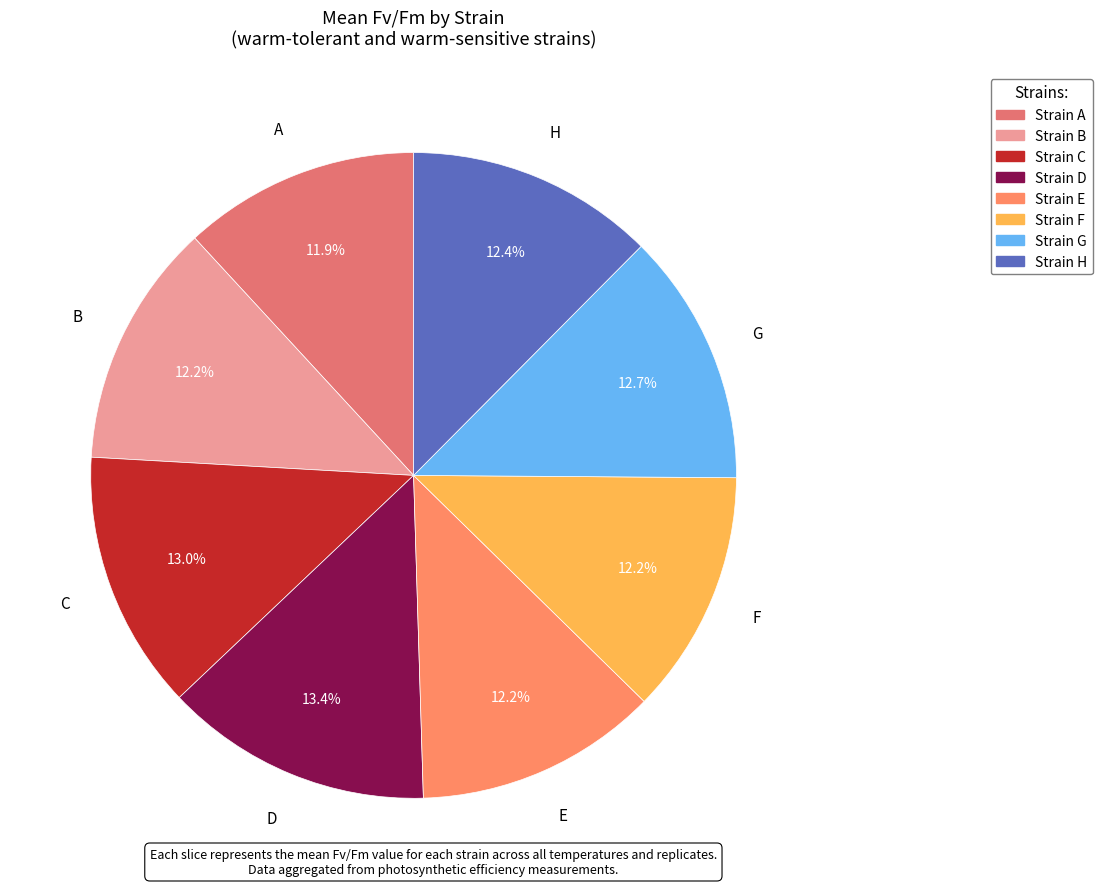

True or false: H accounts for 27% of the total.

False